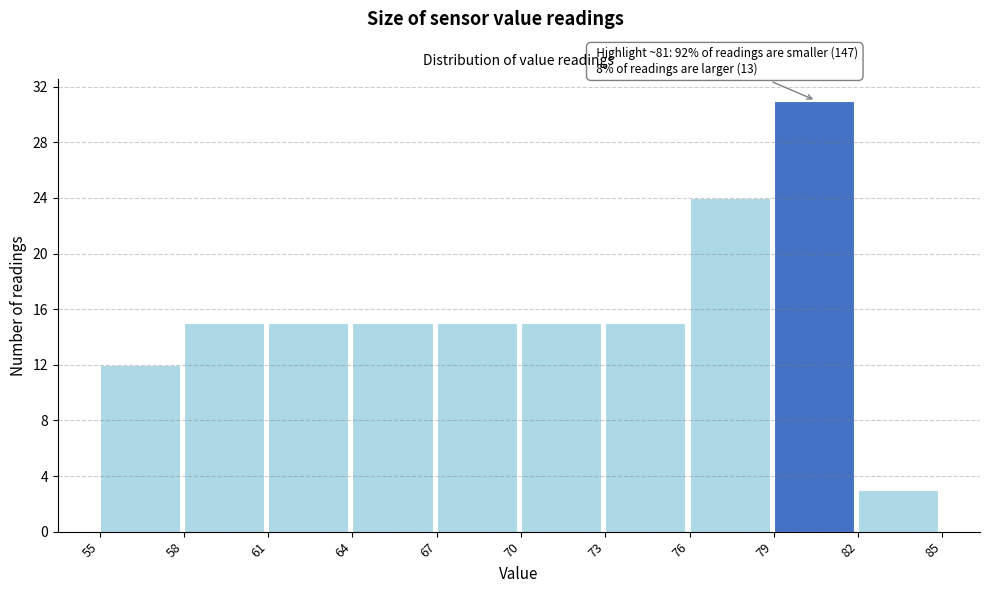

Over which range of the x-axis is the bar tallest?

79 to 82